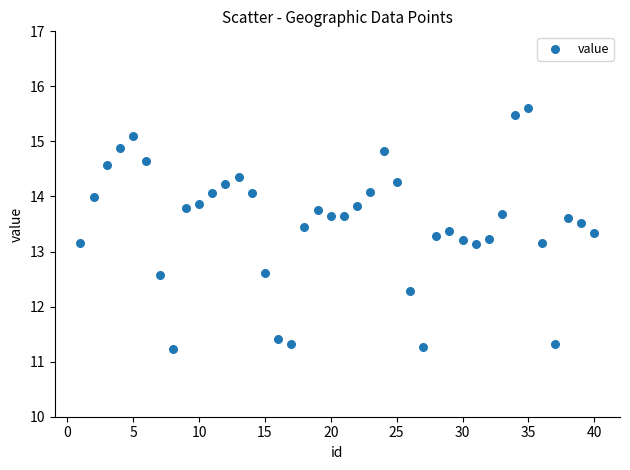

What is the range of X values (max minus min)?

39.0